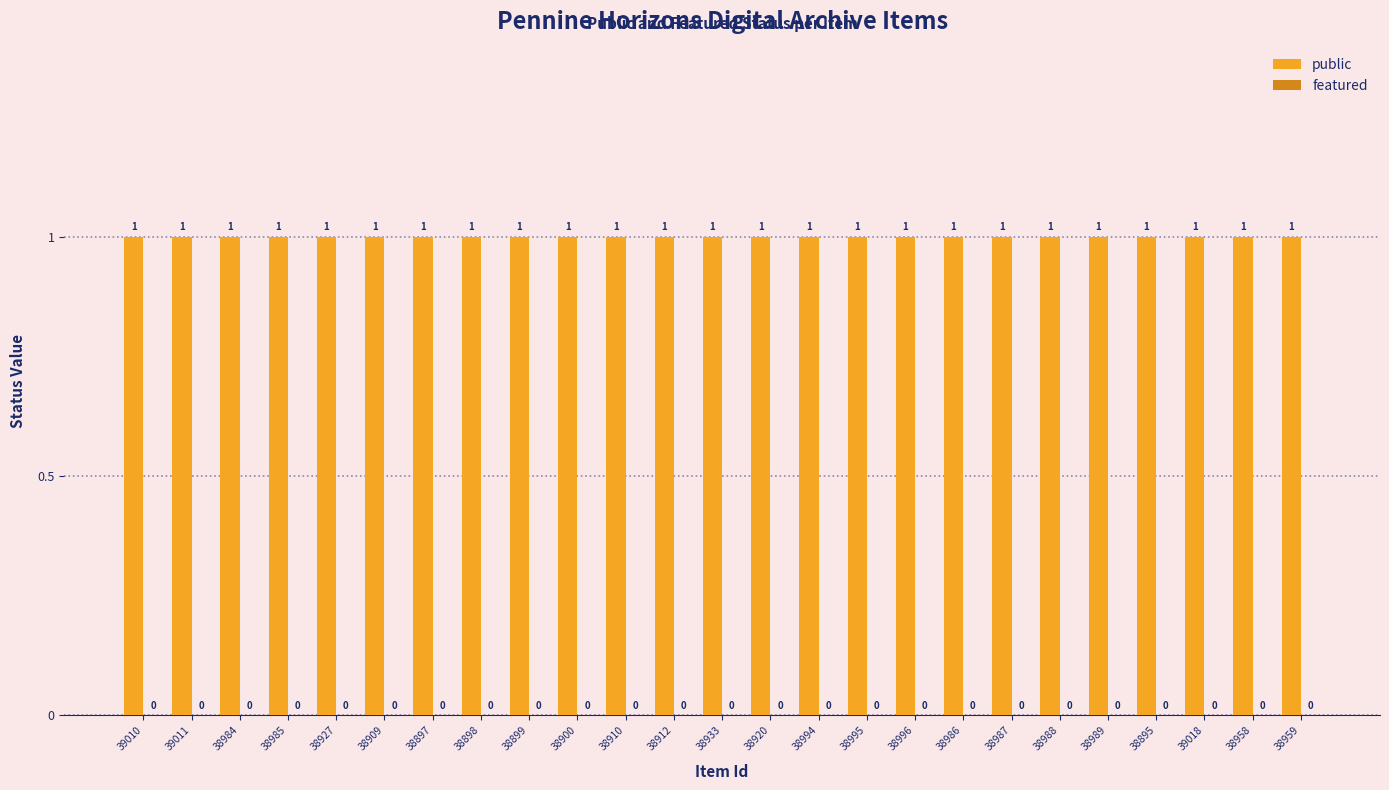

What is the label of the 15th bar from the right?

38910